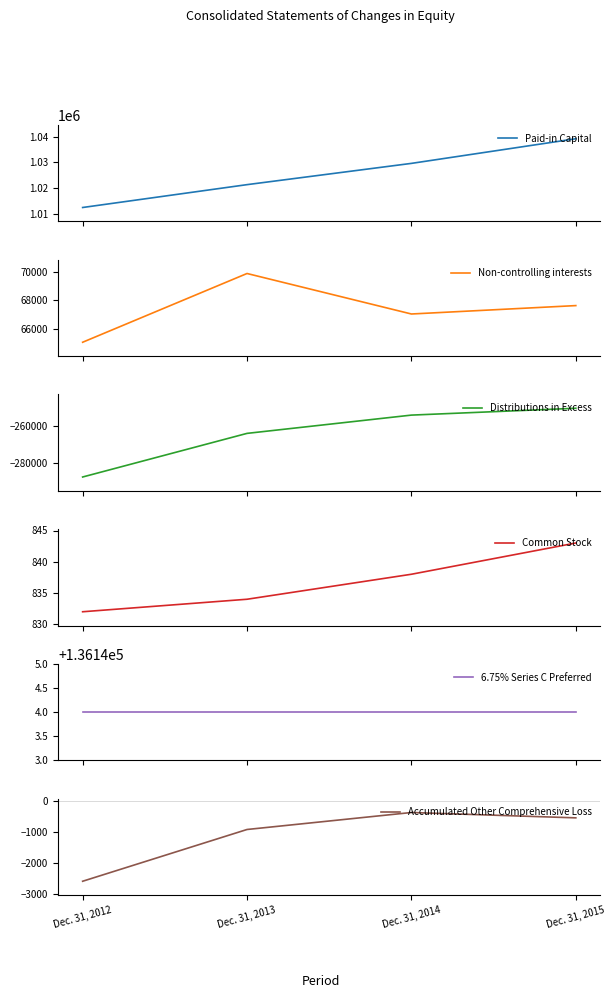

At which label is Distributions in Excess closest to -269079?

Dec. 31, 2013